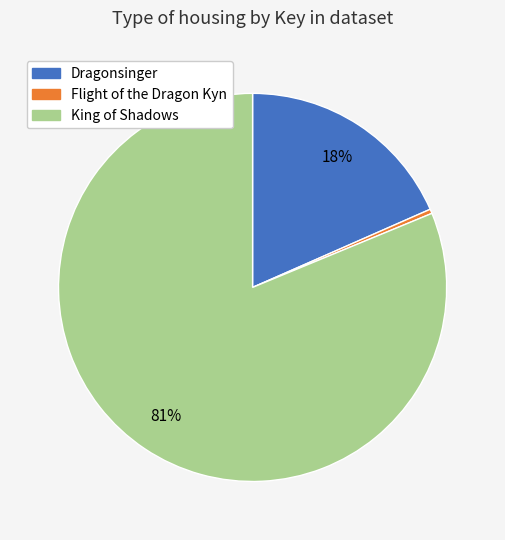

Which category has the biggest portion of the pie?

King of Shadows